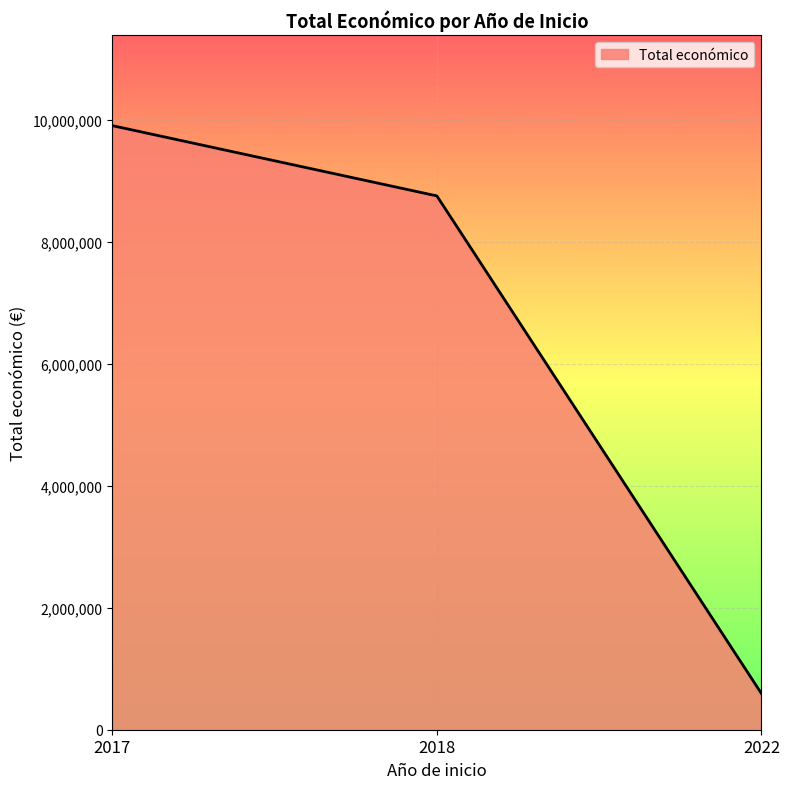

List the labels in order of value, smallest first.

2022, 2018, 2017